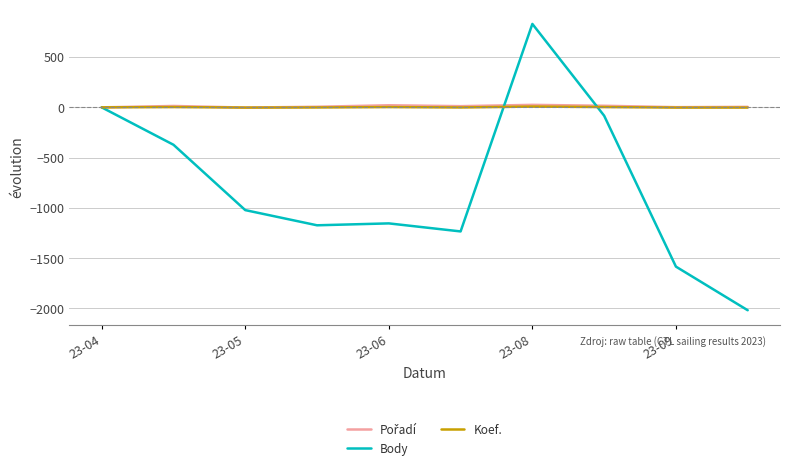

What is the minimum value shown in the chart?

-2018